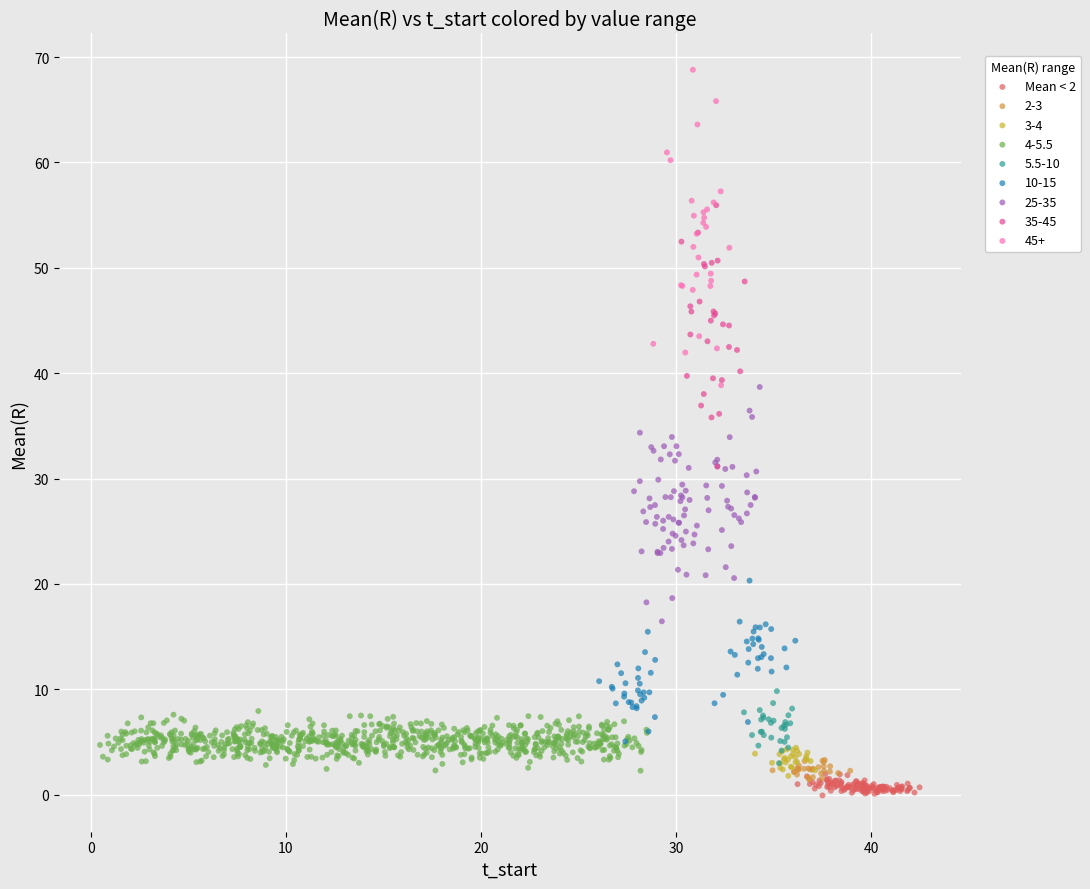

Which series reaches the maximum Y coordinate?

45+